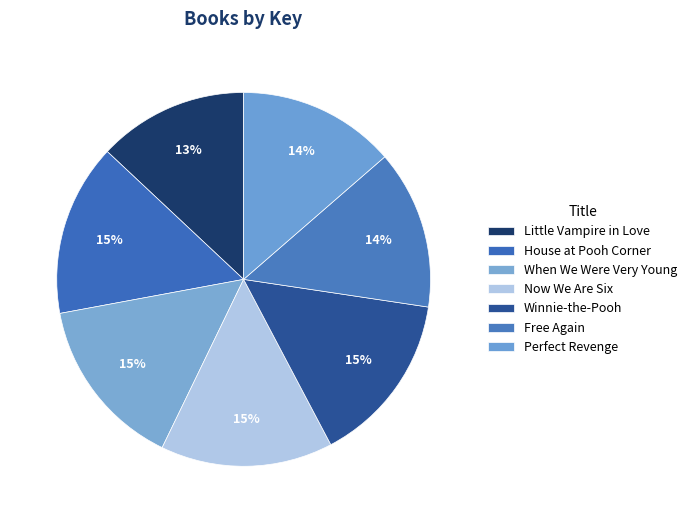

To the nearest percent, what percentage of the pie is Now We Are Six?

15%